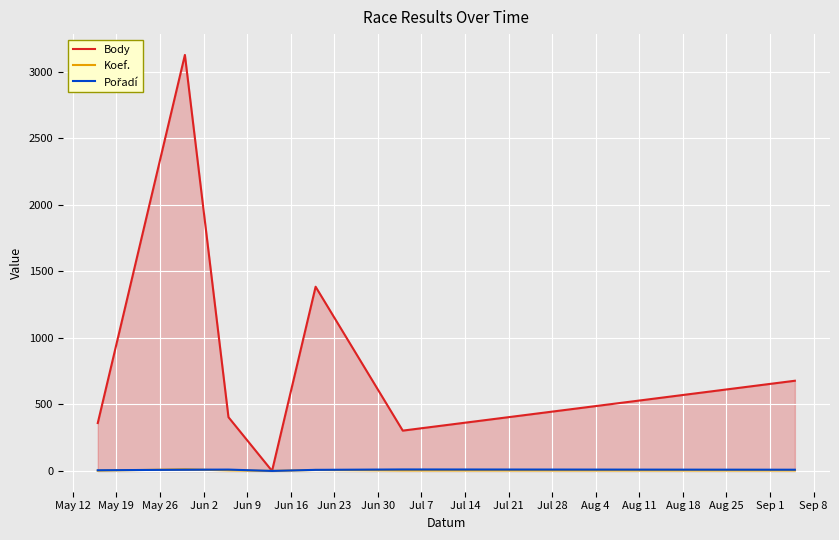

Which series has the largest range (max minus min)?

Body